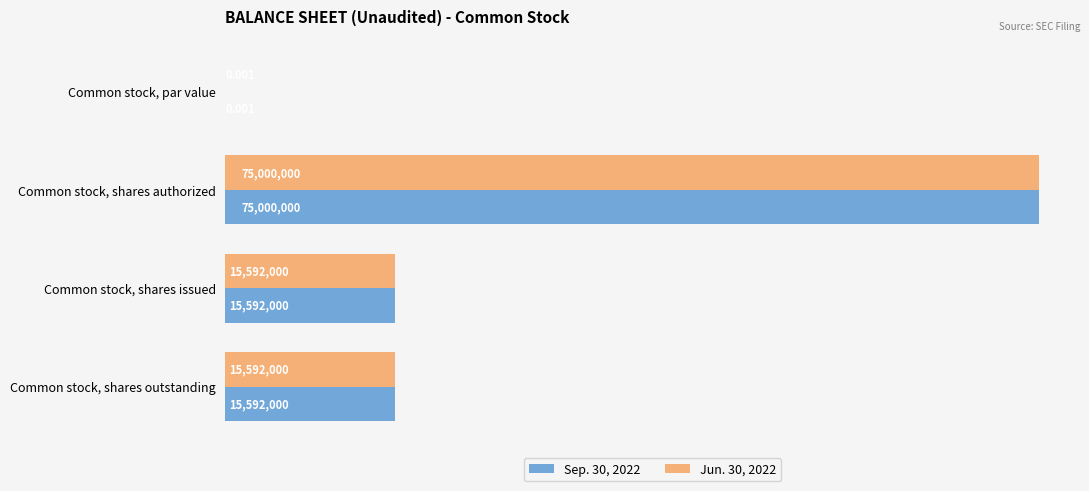

What are all the series names shown in the legend?

Sep. 30, 2022, Jun. 30, 2022